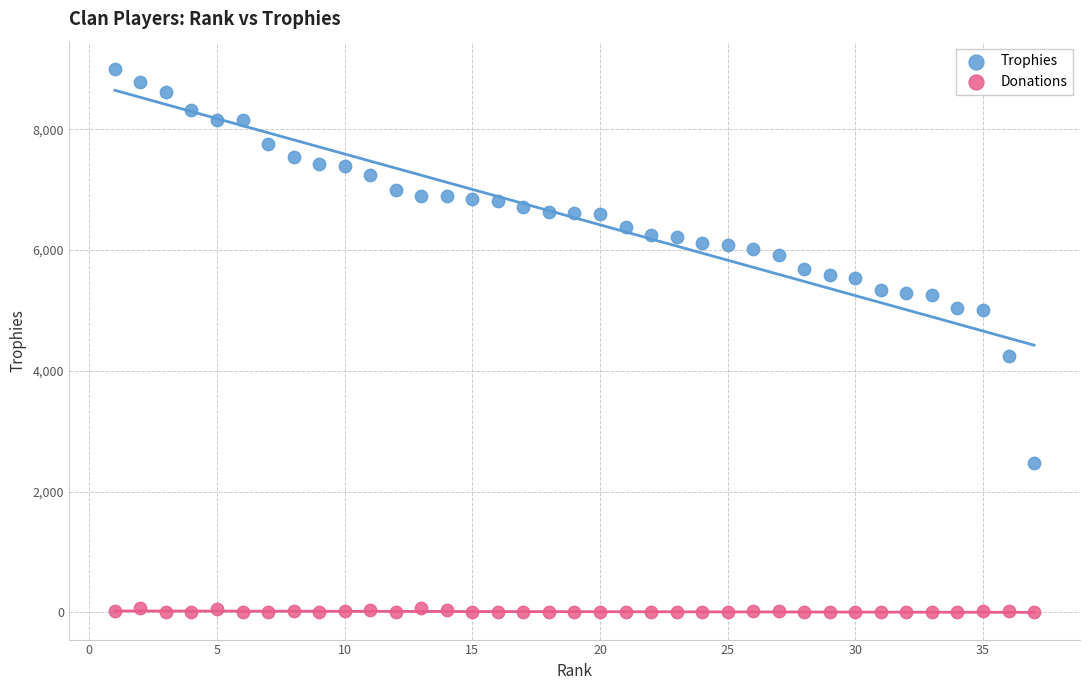

Across all series, what Y value is closest to 4500?

4250